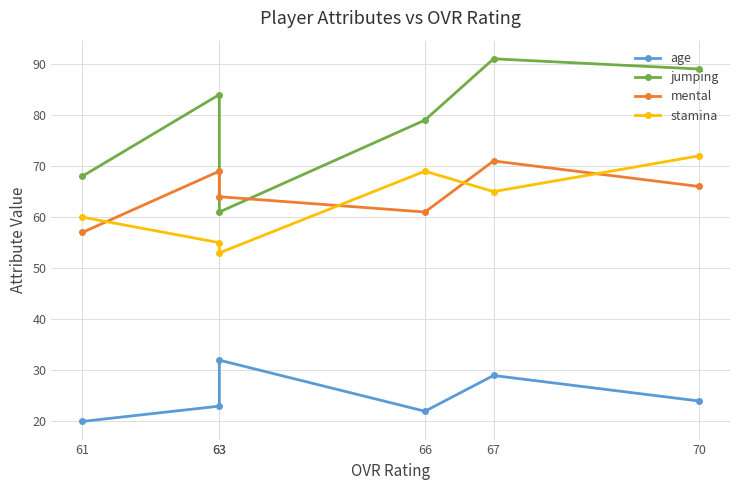

Rank the series at 63 from lowest to highest value.

age, stamina, jumping, mental